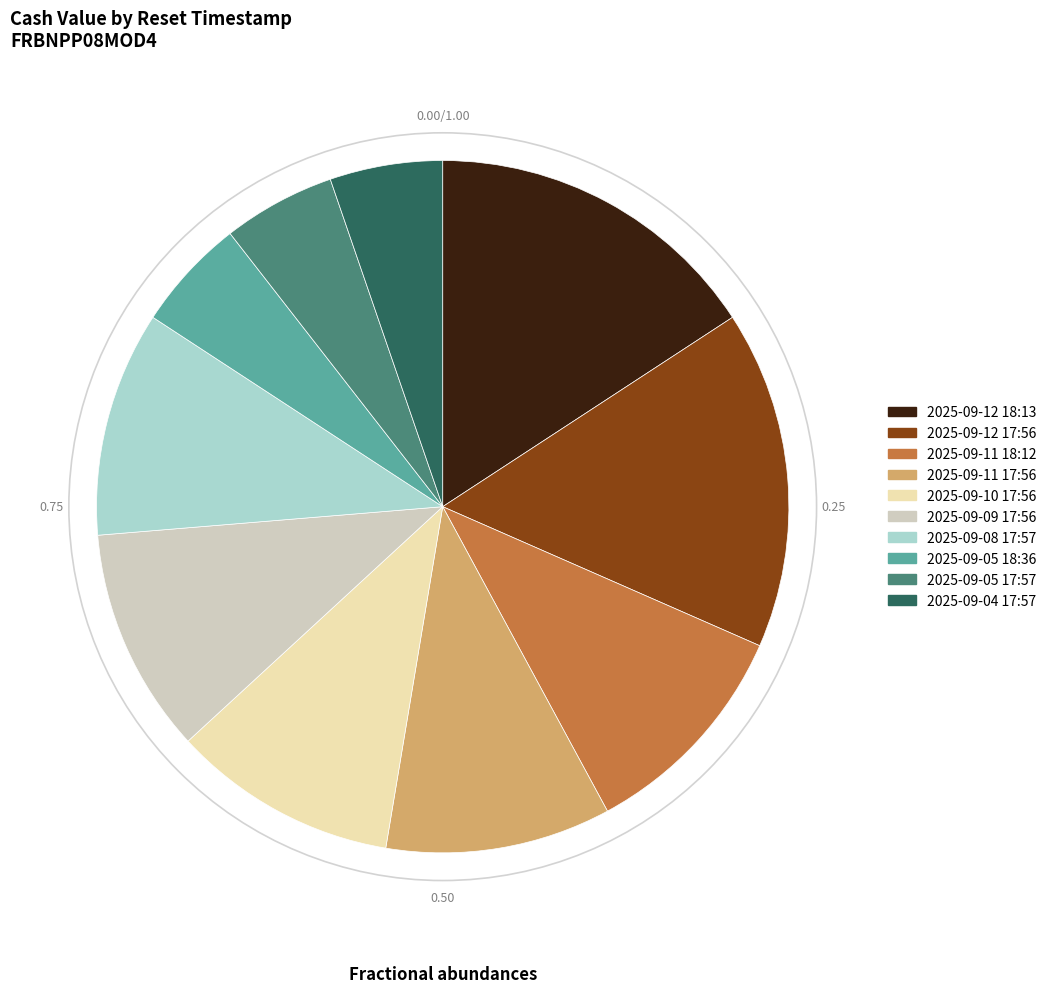

Combined, do 2025-09-05 18:36 and 2025-09-04 17:57 account for over 50%?

No